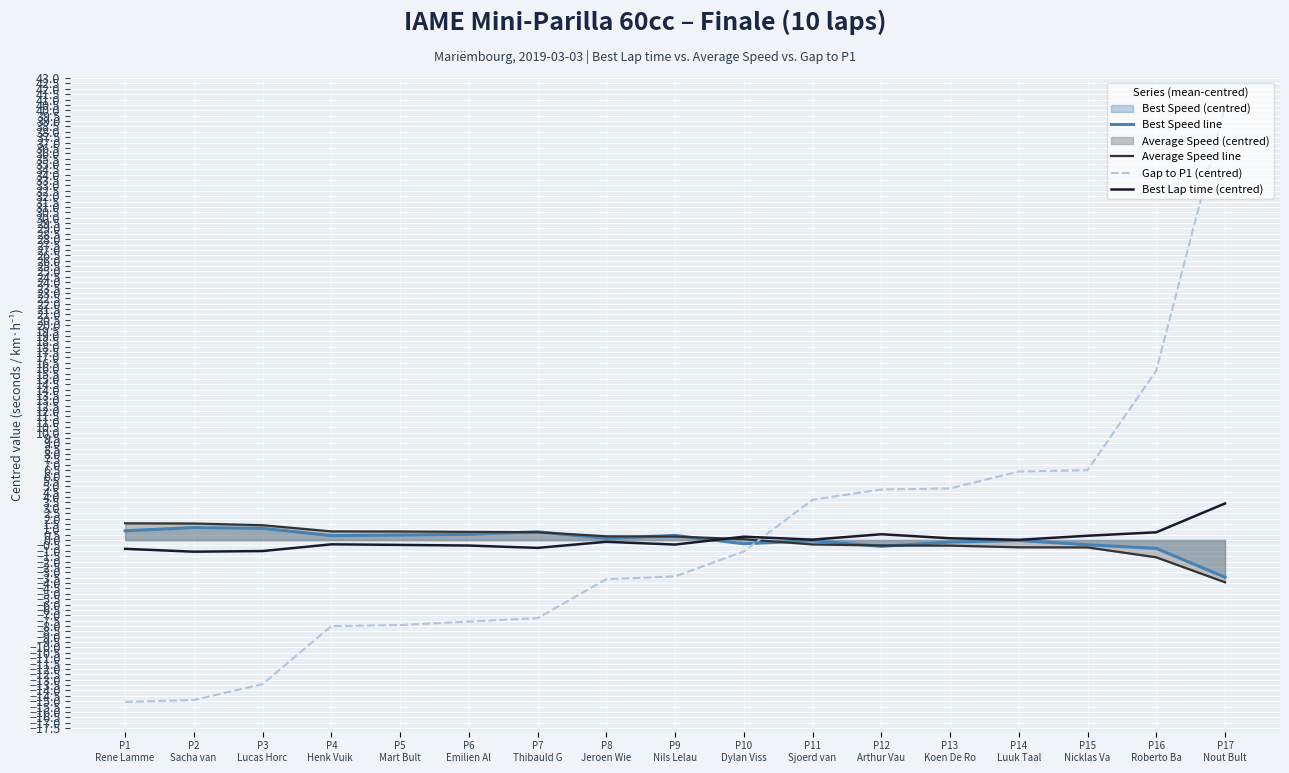

How many values in Average Speed line are above zero?

10